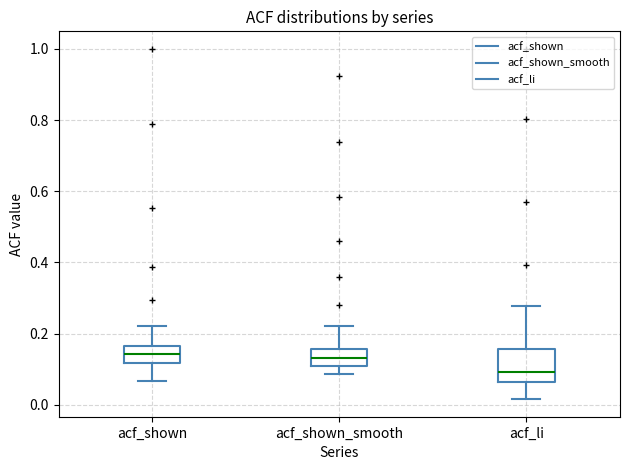

Which box is the tallest, from its lower edge to its upper edge?

acf_li